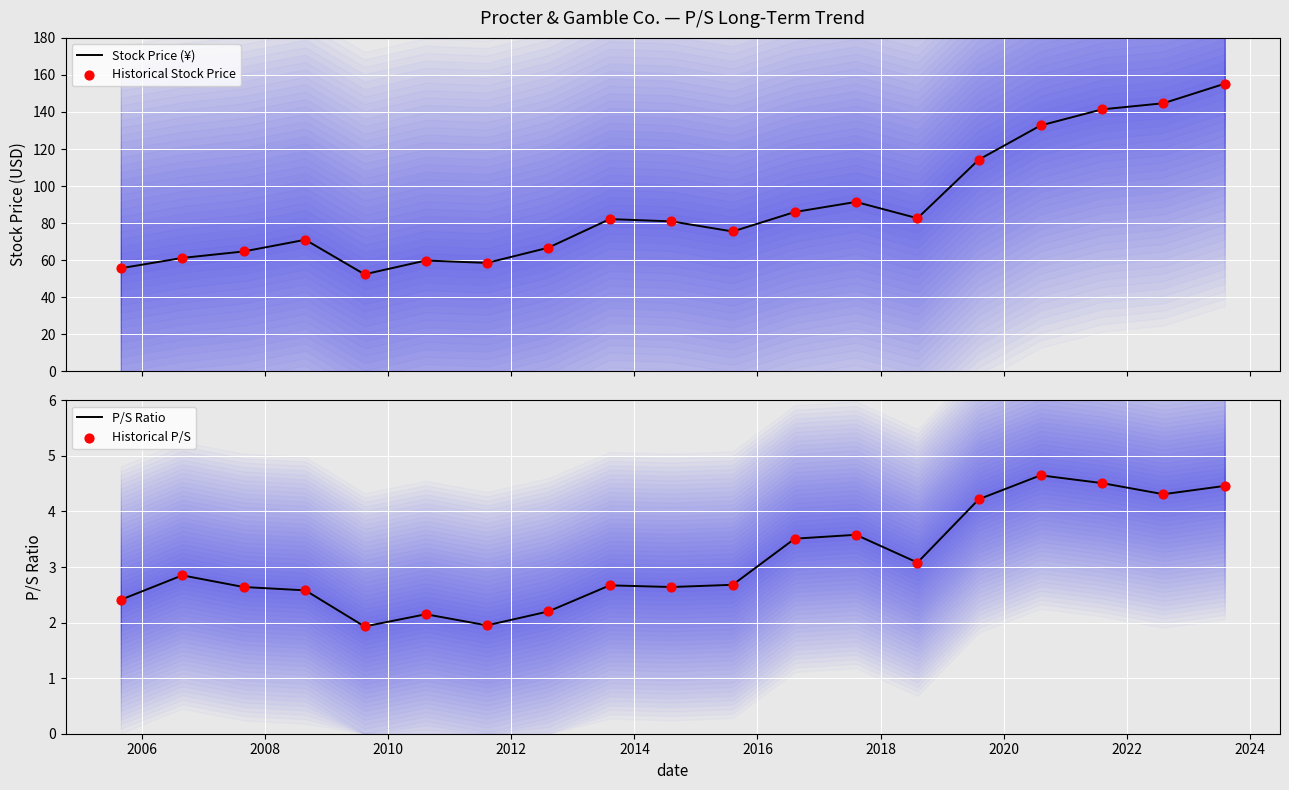

Which series contains the lowest Y value?

P/S Ratio